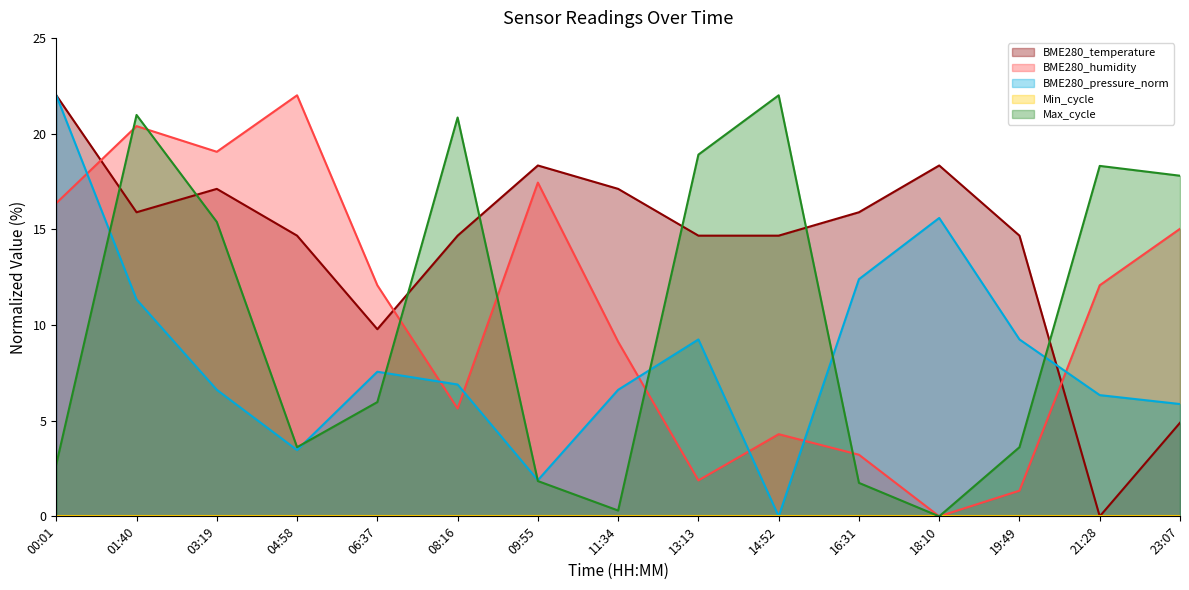

Is the value of BME280_pressure_norm at 21:28 greater than the value of Max_cycle at 18:10?

Yes